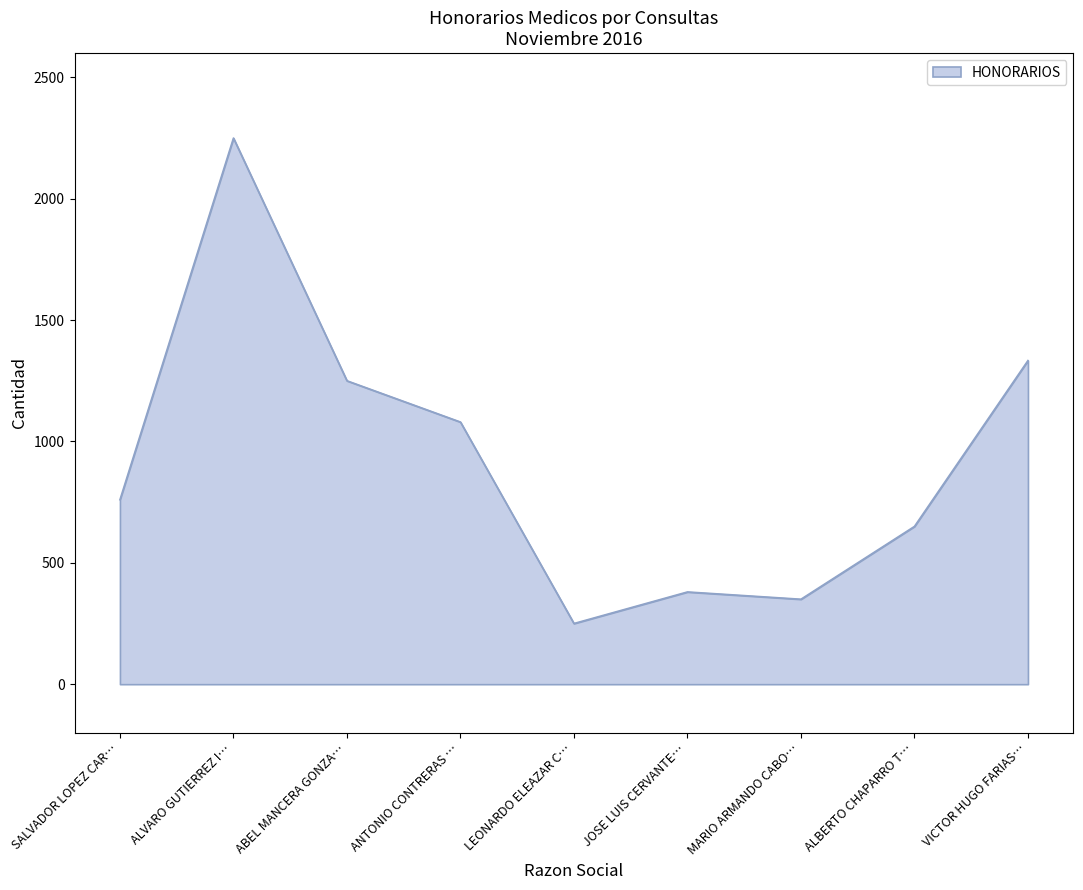

Is it true that the value at ALBERTO CHAPARRO T… is 974.1?

False